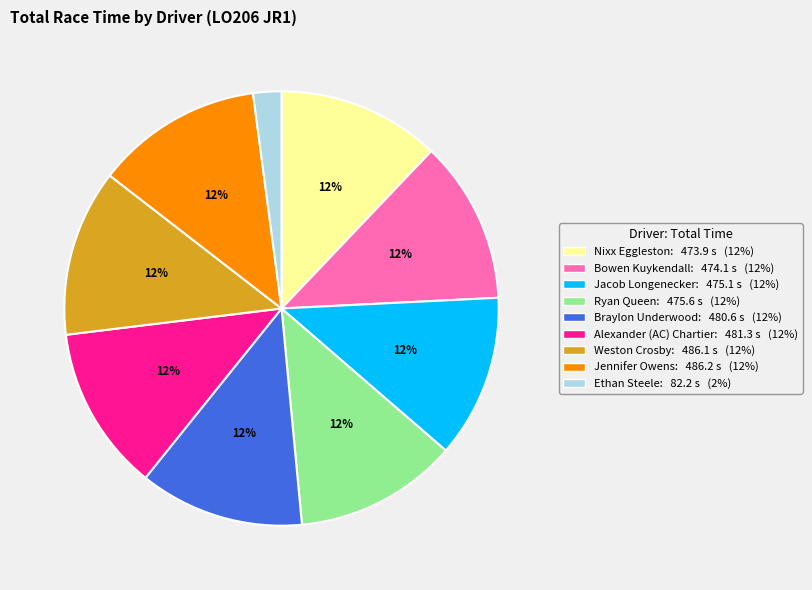

Which has a higher value, Ethan Steele or Jennifer Owens?

Jennifer Owens